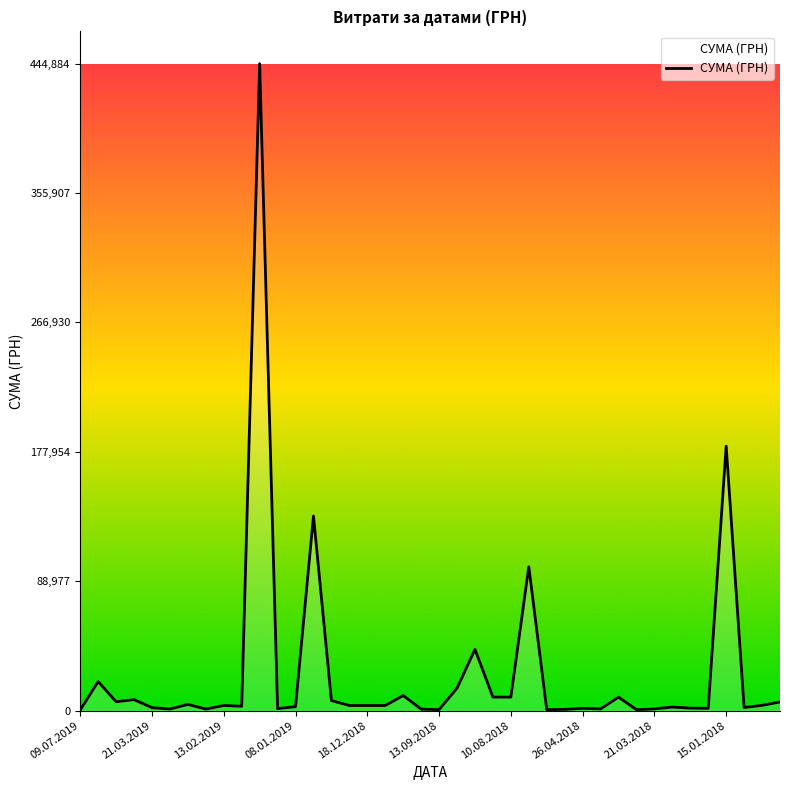

What is the maximum value shown in the chart?

444884.0